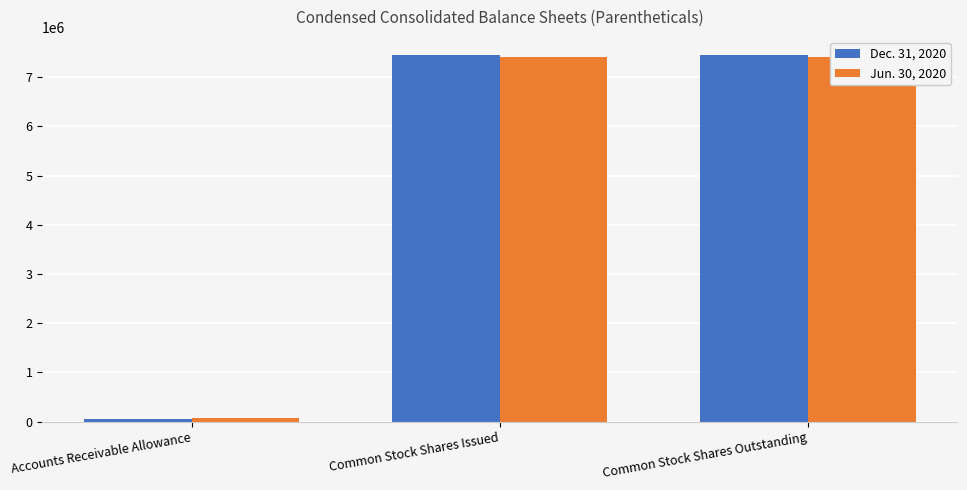

Read the Dec. 31, 2020 value at Common Stock Shares Issued, to the nearest 10.

7447490